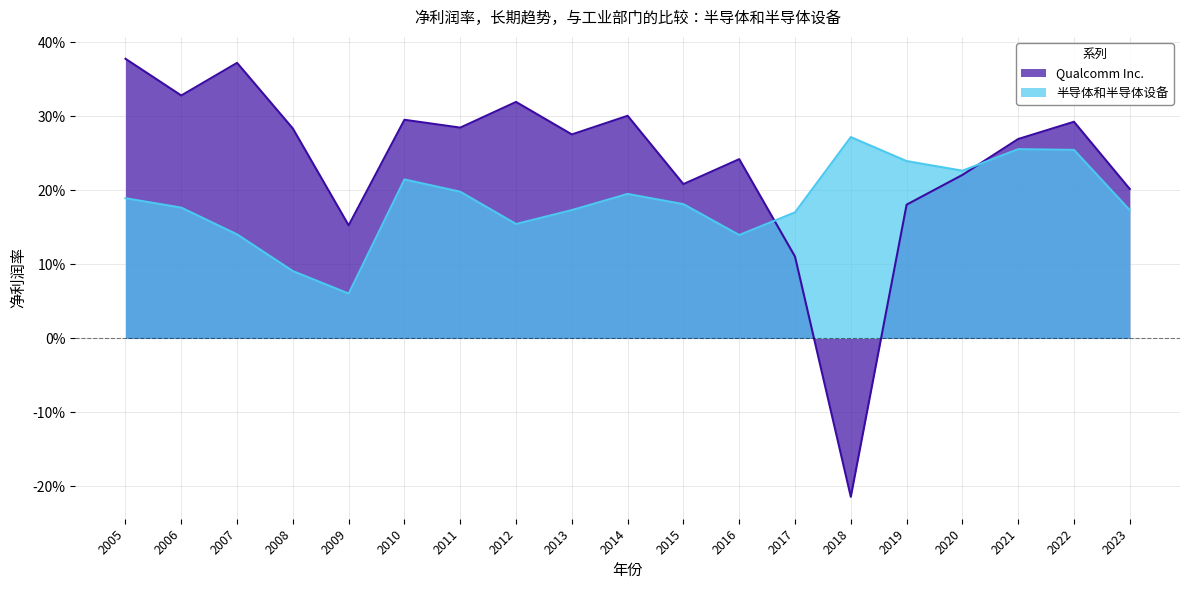

Where is the first local minimum for Qualcomm Inc.?

2006